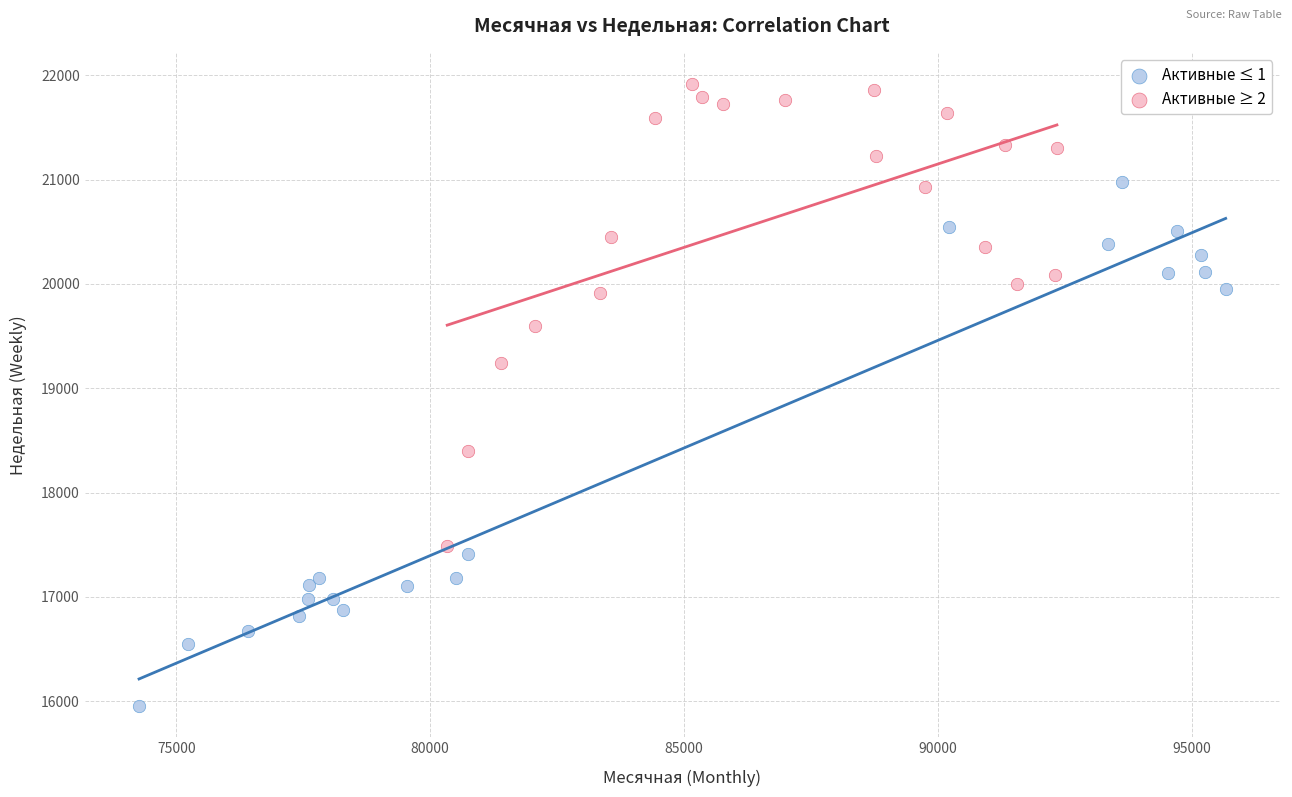

Which series contains the highest Y value?

Активные ≥ 2